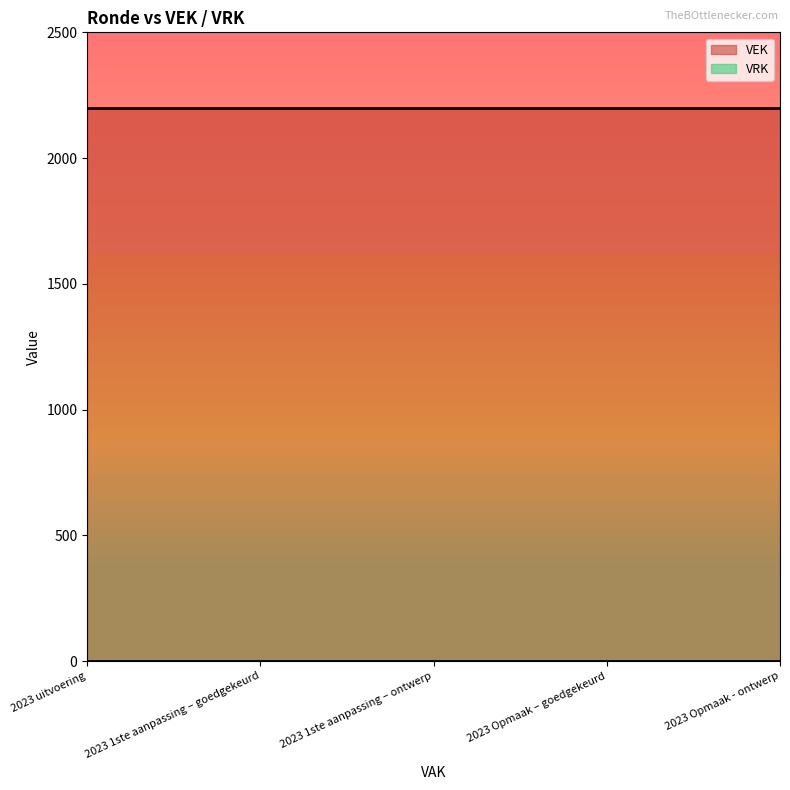

Rank the series at 2023 Opmaak – goedgekeurd from highest to lowest value.

VEK, VRK